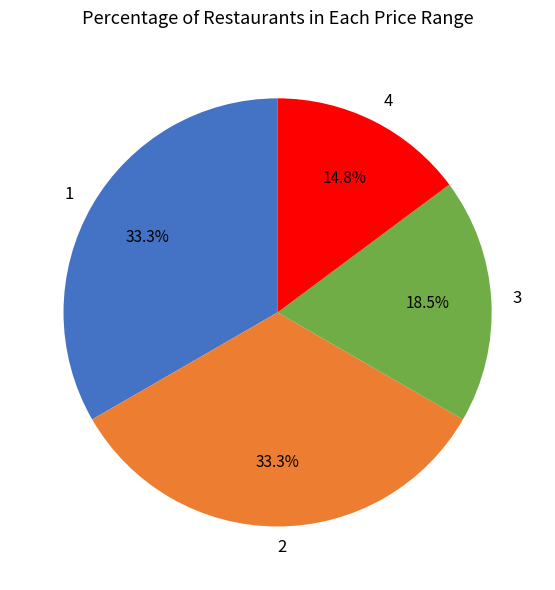

What is the smallest slice in the pie chart?

4